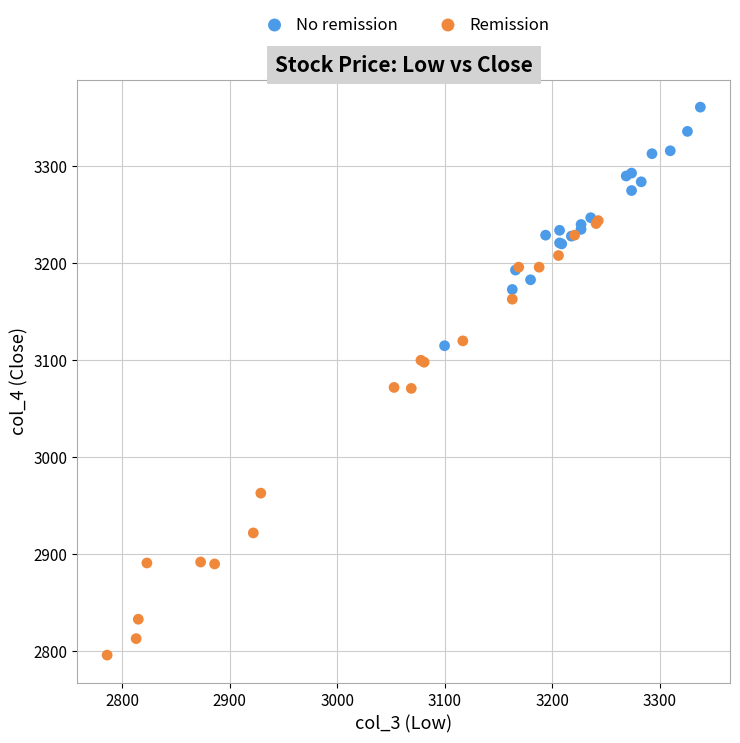

Which series has the widest spread of Y values?

Remission